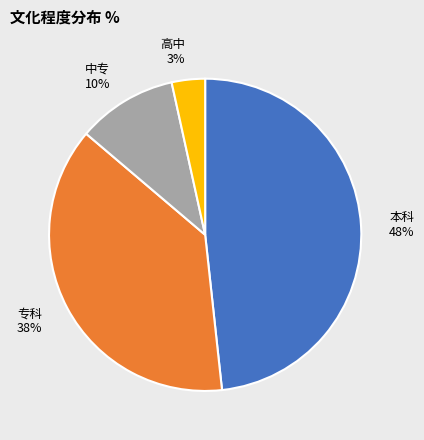

Does any single category account for the majority?

No